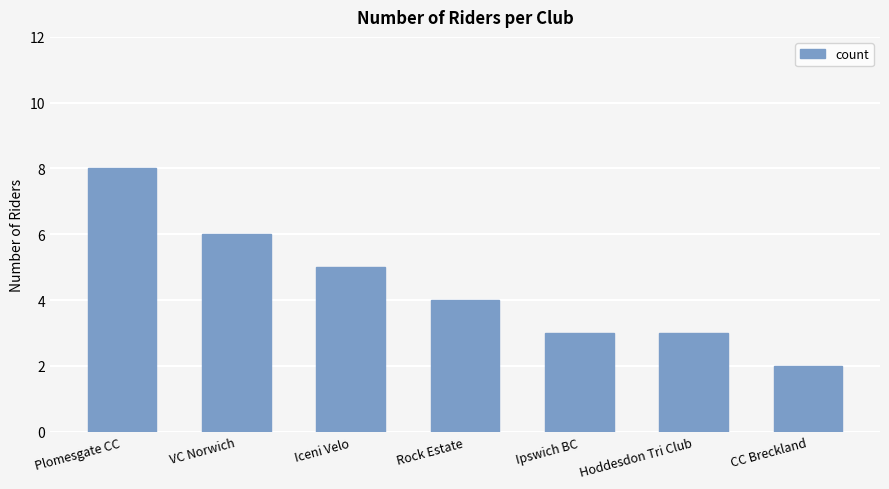

What is the label of the 5th bar from the right?

Iceni Velo